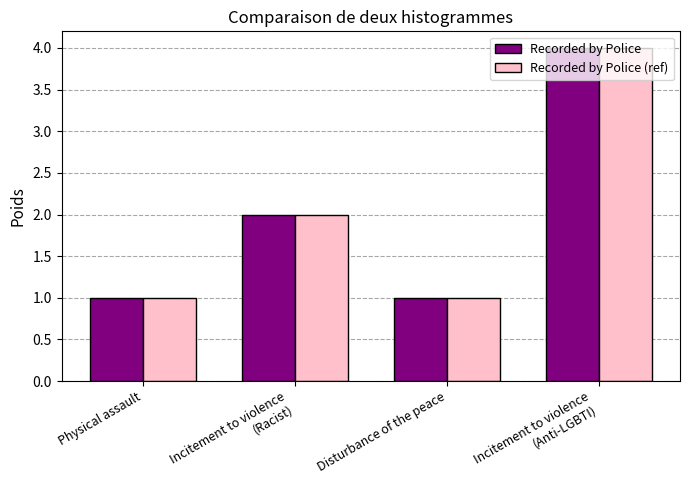

What is the sum of all Recorded by Police values?

8